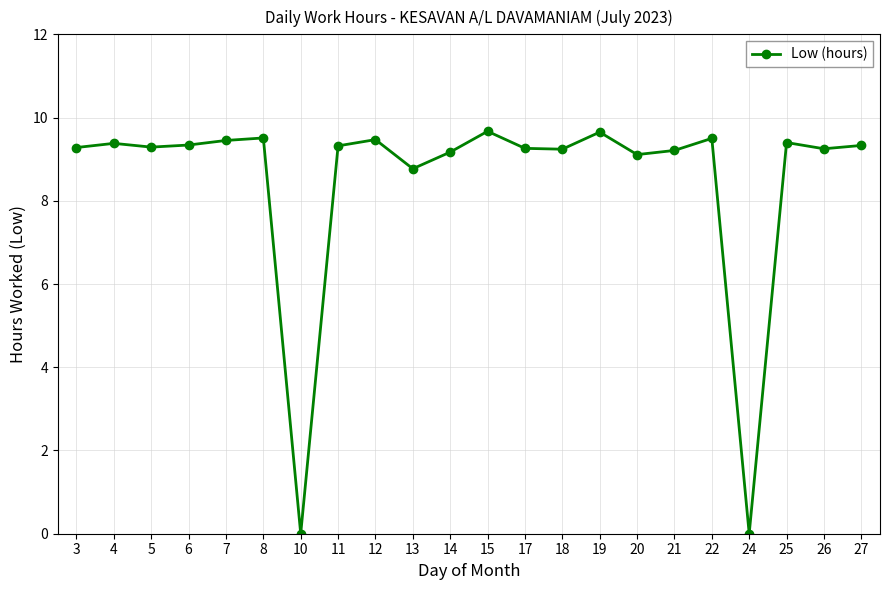

What is the sum of all values?

186.6